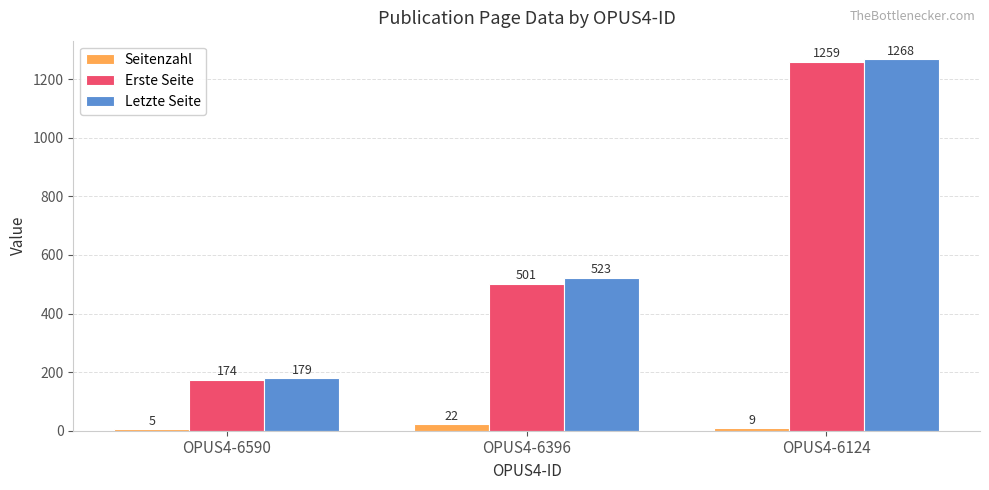

Is the value of Erste Seite at OPUS4-6590 greater than the value of Seitenzahl at OPUS4-6396?

Yes